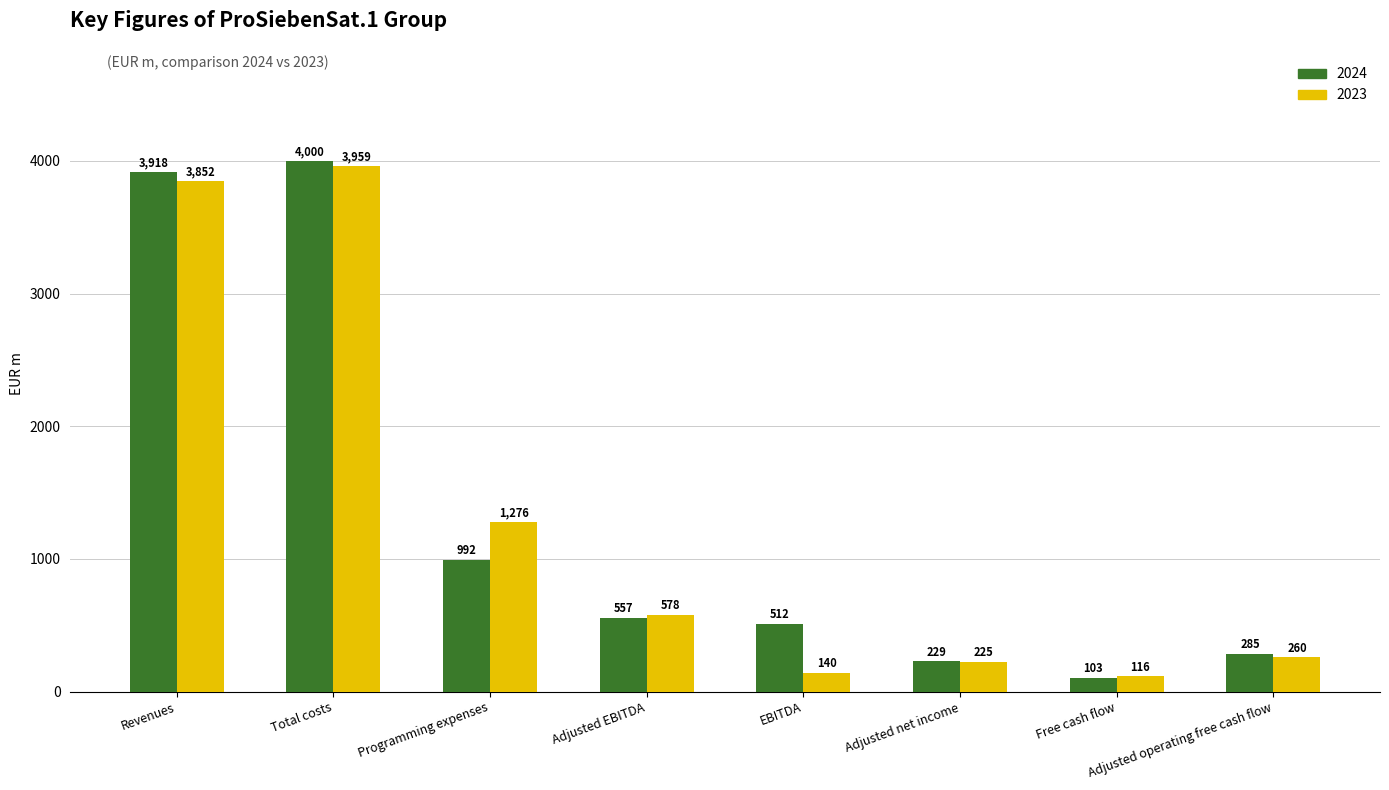

At which category is the sum across all series the highest?

Total costs